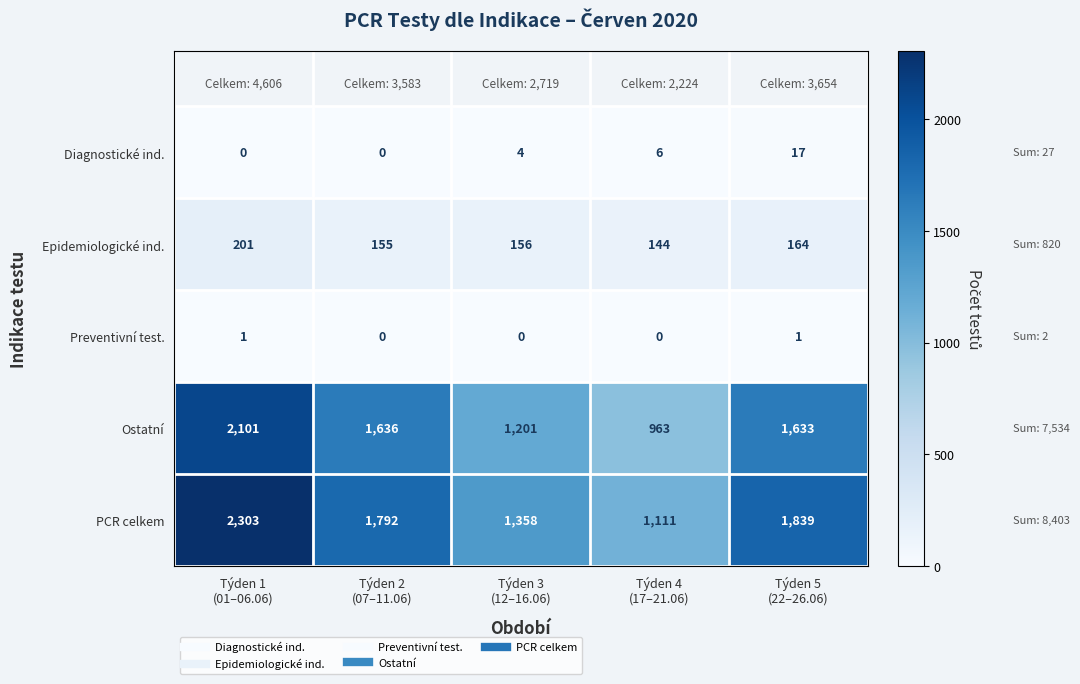

How many categories are shown in the chart?

5